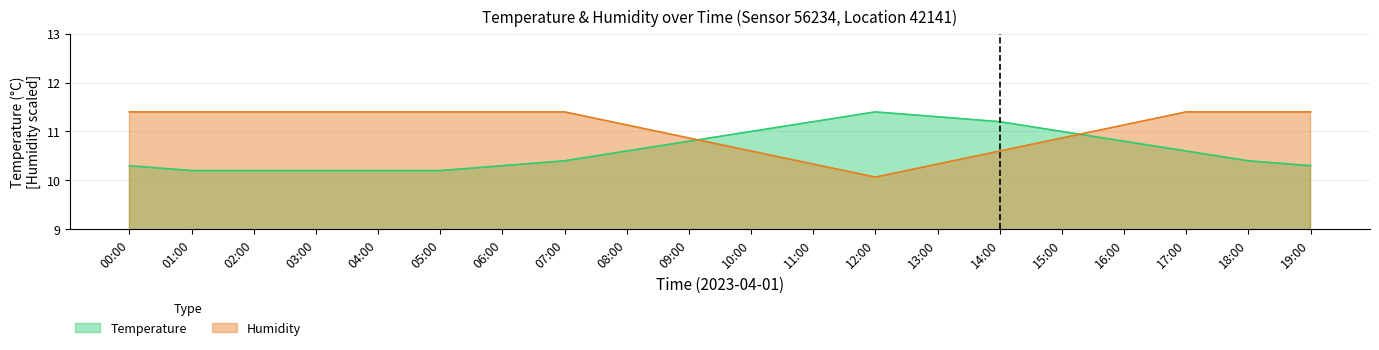

What is the sum of the Temperature values at 06:00 and 08:00?

20.9